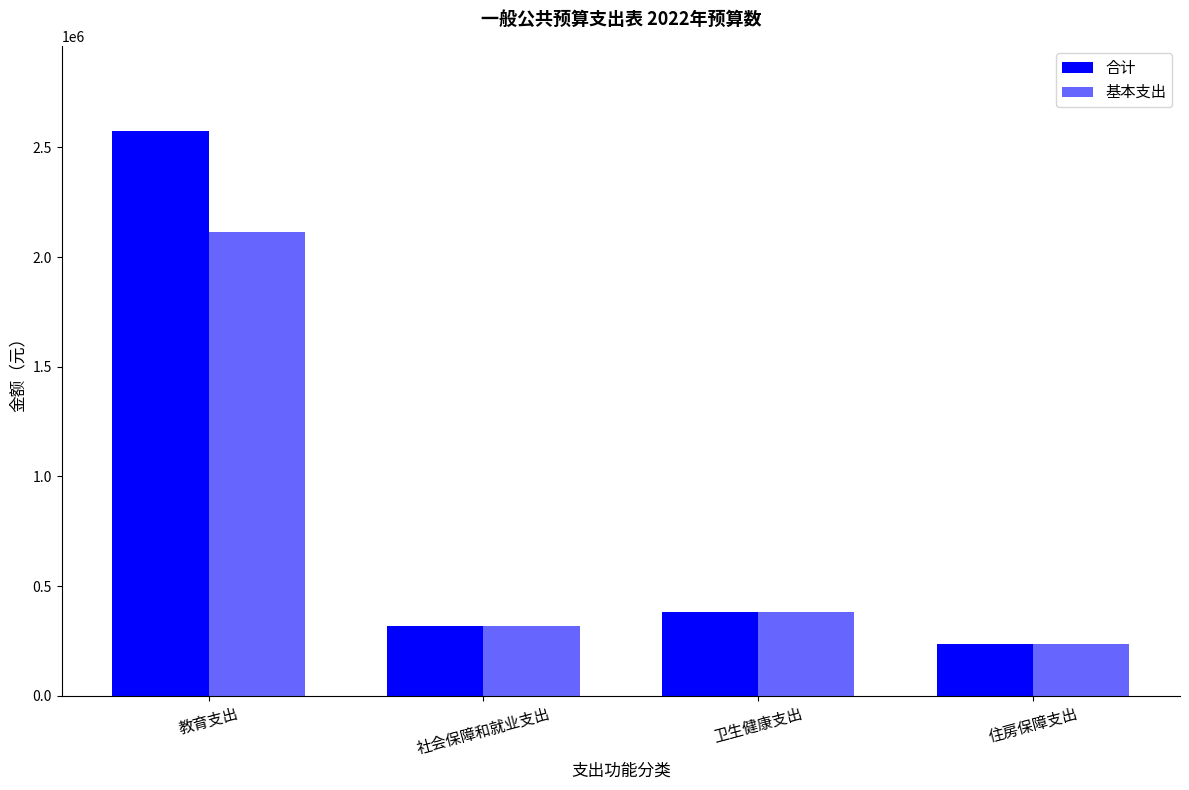

Rank the series at 教育支出 from highest to lowest value.

合计, 基本支出